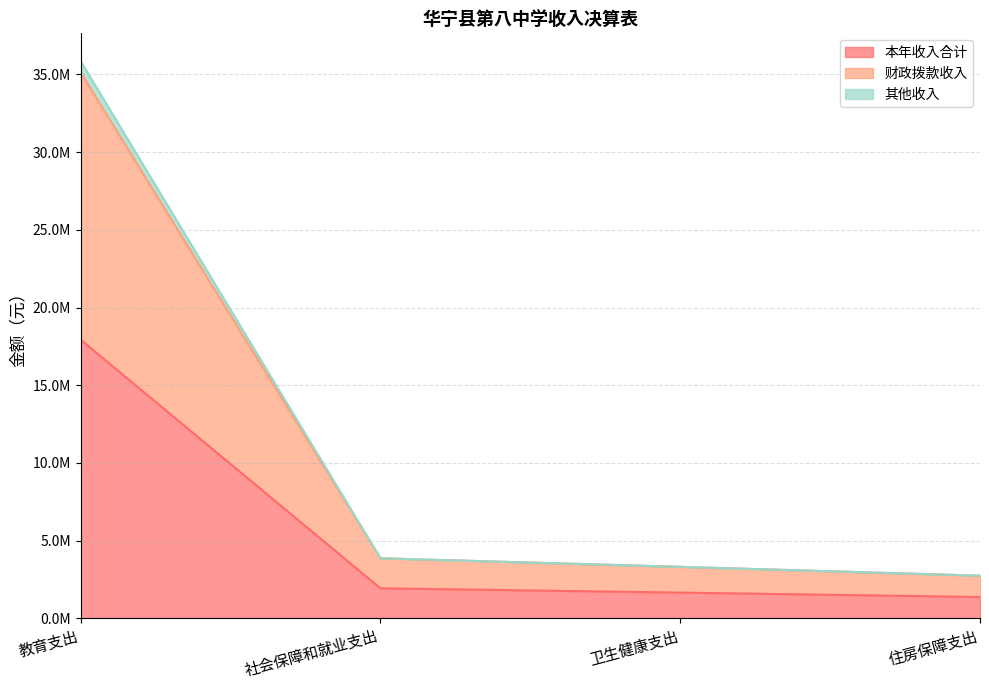

At which category is the sum across all series the highest?

教育支出